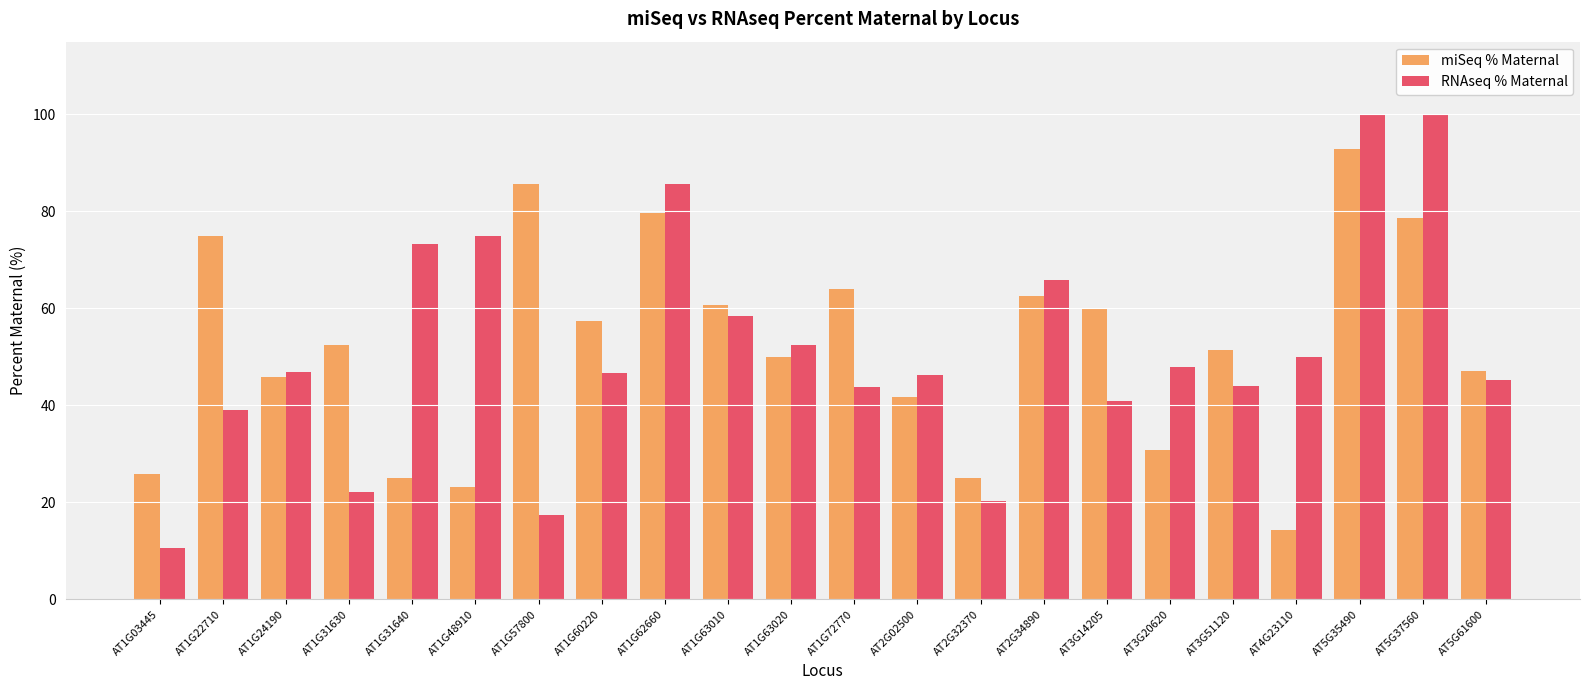

Are the bars grouped side by side (vs. stacked)?

Yes